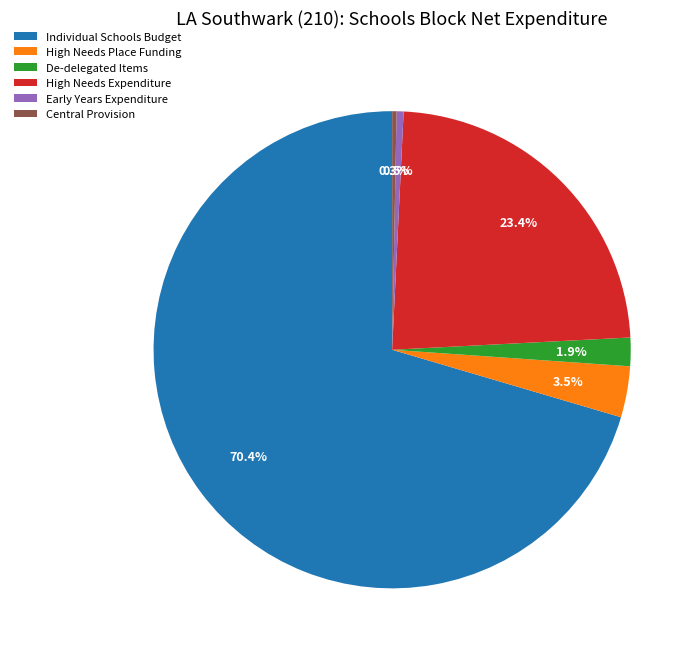

What percentage is the High Needs Expenditure slice, to the nearest percent?

23%